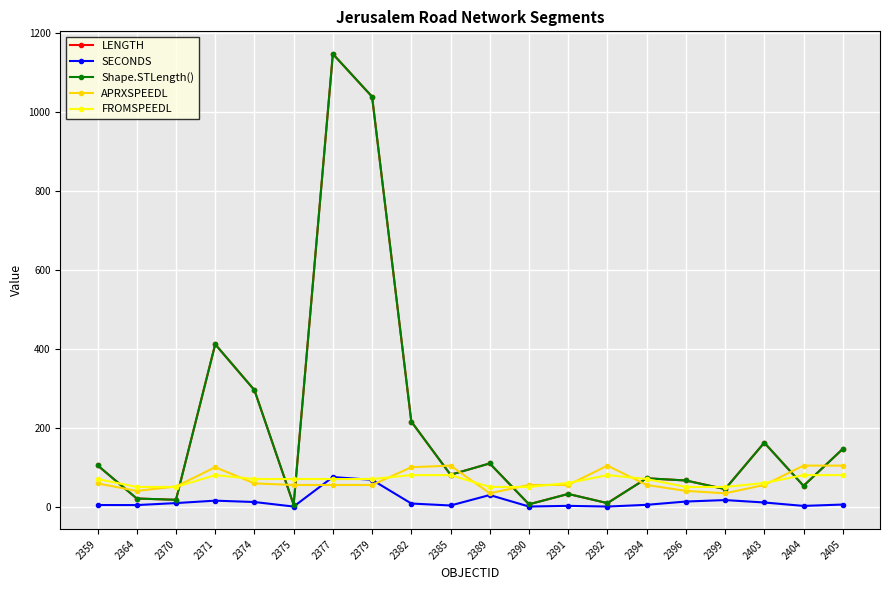

How many categories are shown in the chart?

20